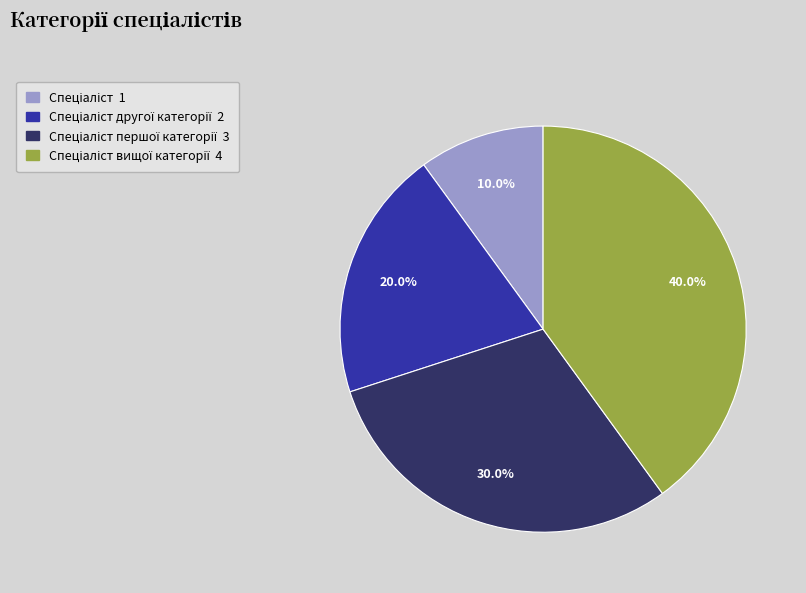

Is there any slice that represents more than half of the pie?

No